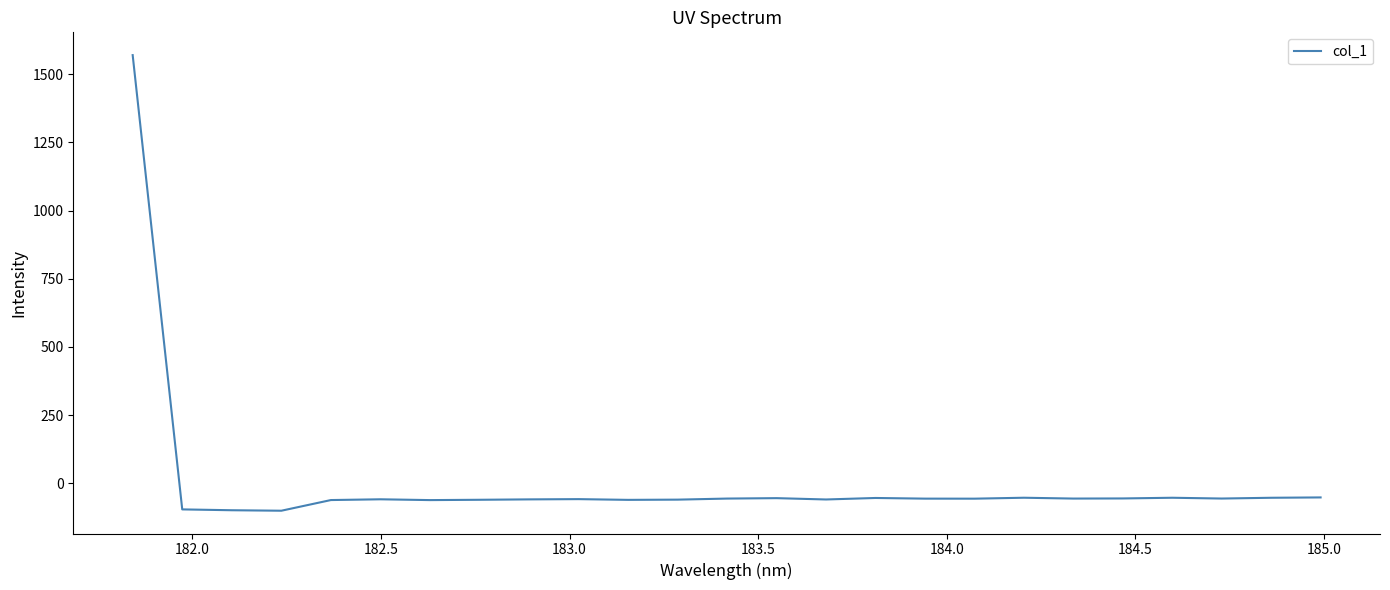

What is the difference between the maximum and minimum values?

1669.2